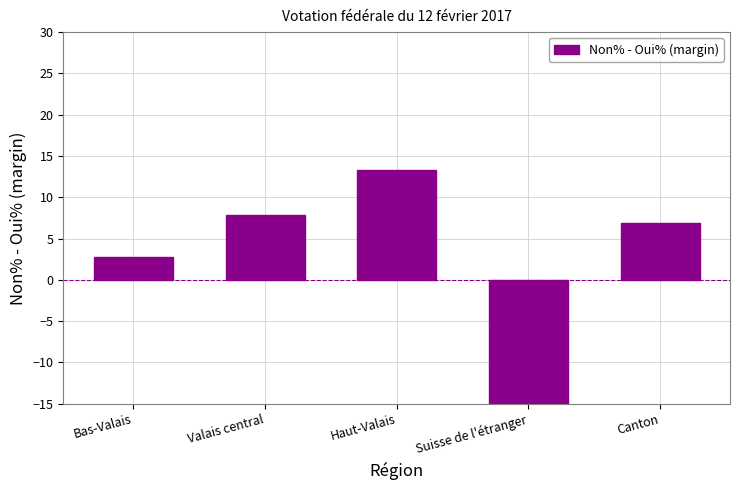

At which label is the value closest to -13?

Bas-Valais